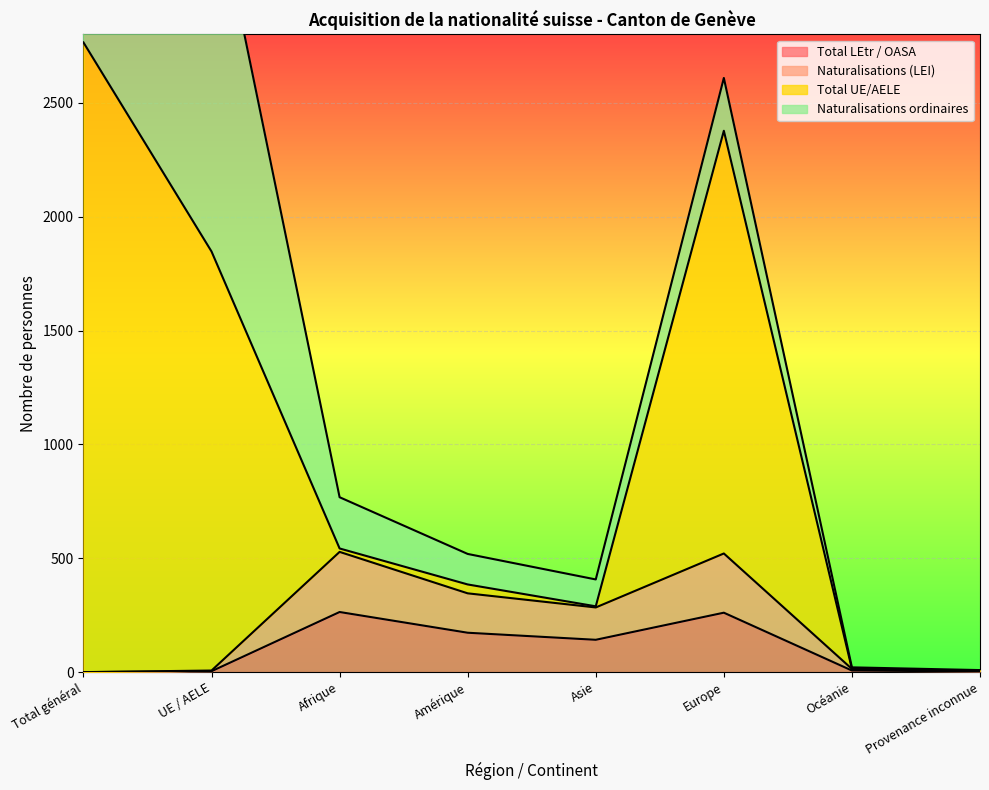

Which series has the largest range (max minus min)?

Total UE/AELE